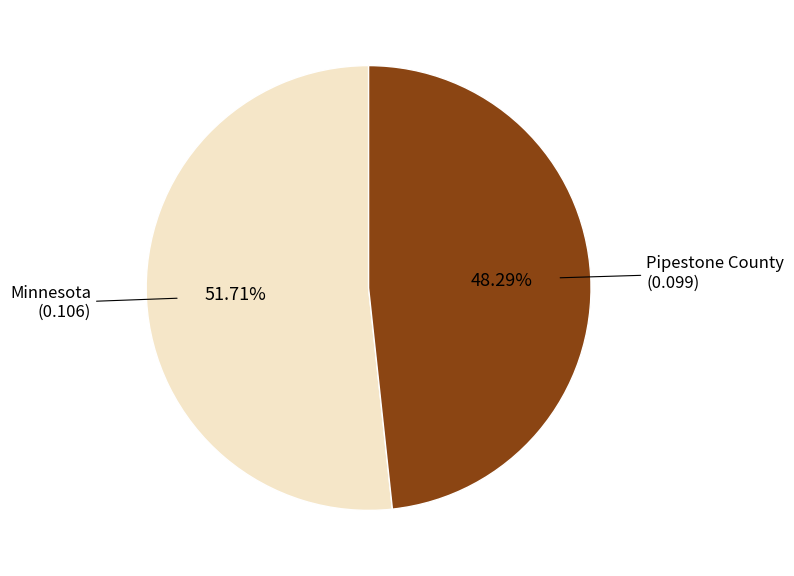

Which has a higher value, Minnesota or Pipestone County?

Minnesota